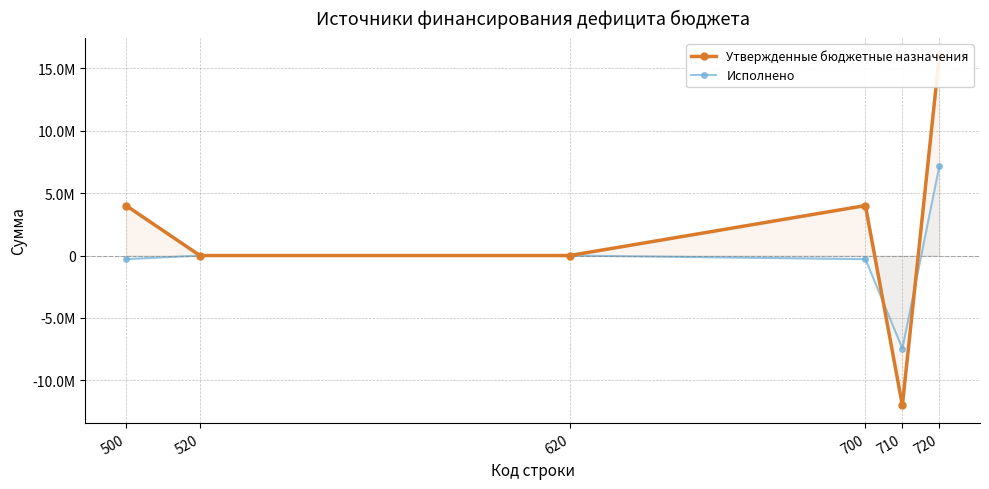

Between which two adjacent categories do Утвержденные бюджетные назначения and Исполнено first intersect?

700 and 710